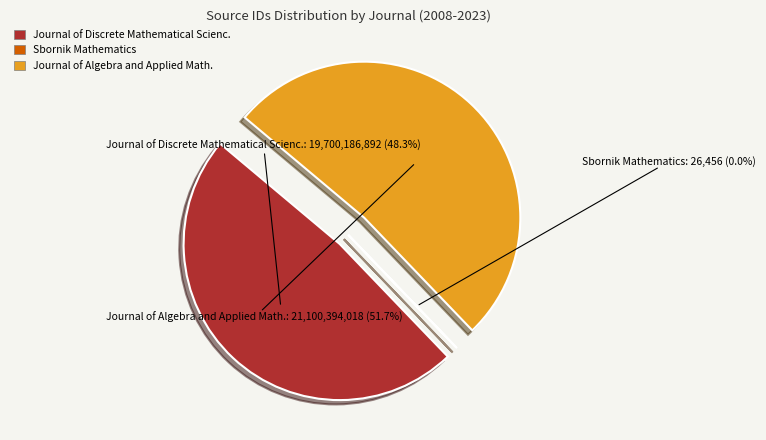

To the nearest percent, what percentage of the pie is Journal of Discrete Mathematical Sciences?

48%